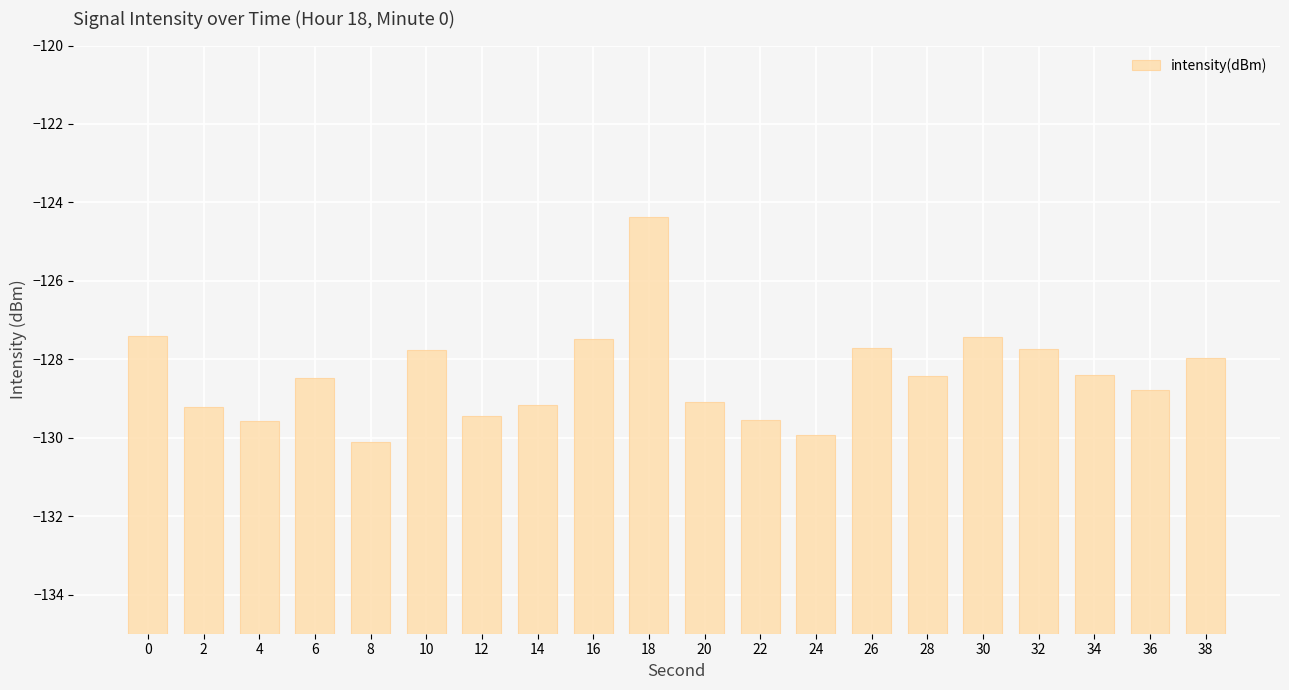

Which label corresponds to the largest value in the chart?

18